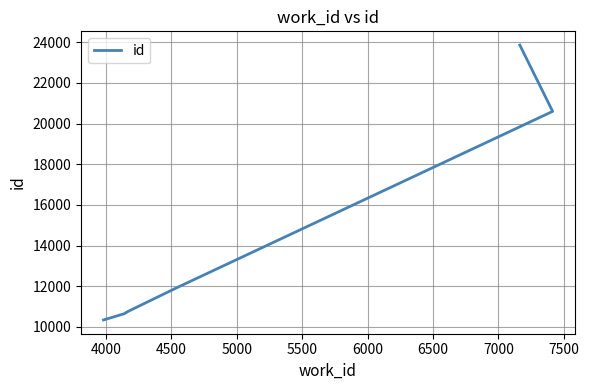

What is the difference between the maximum and minimum values?

13521